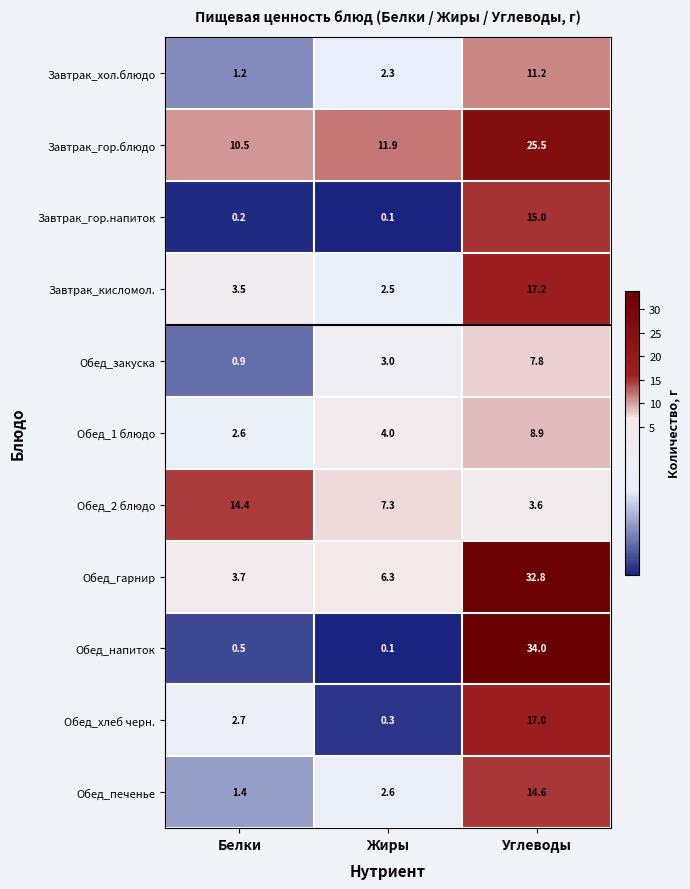

What is the sum of all Обед_закуска values?

11.7